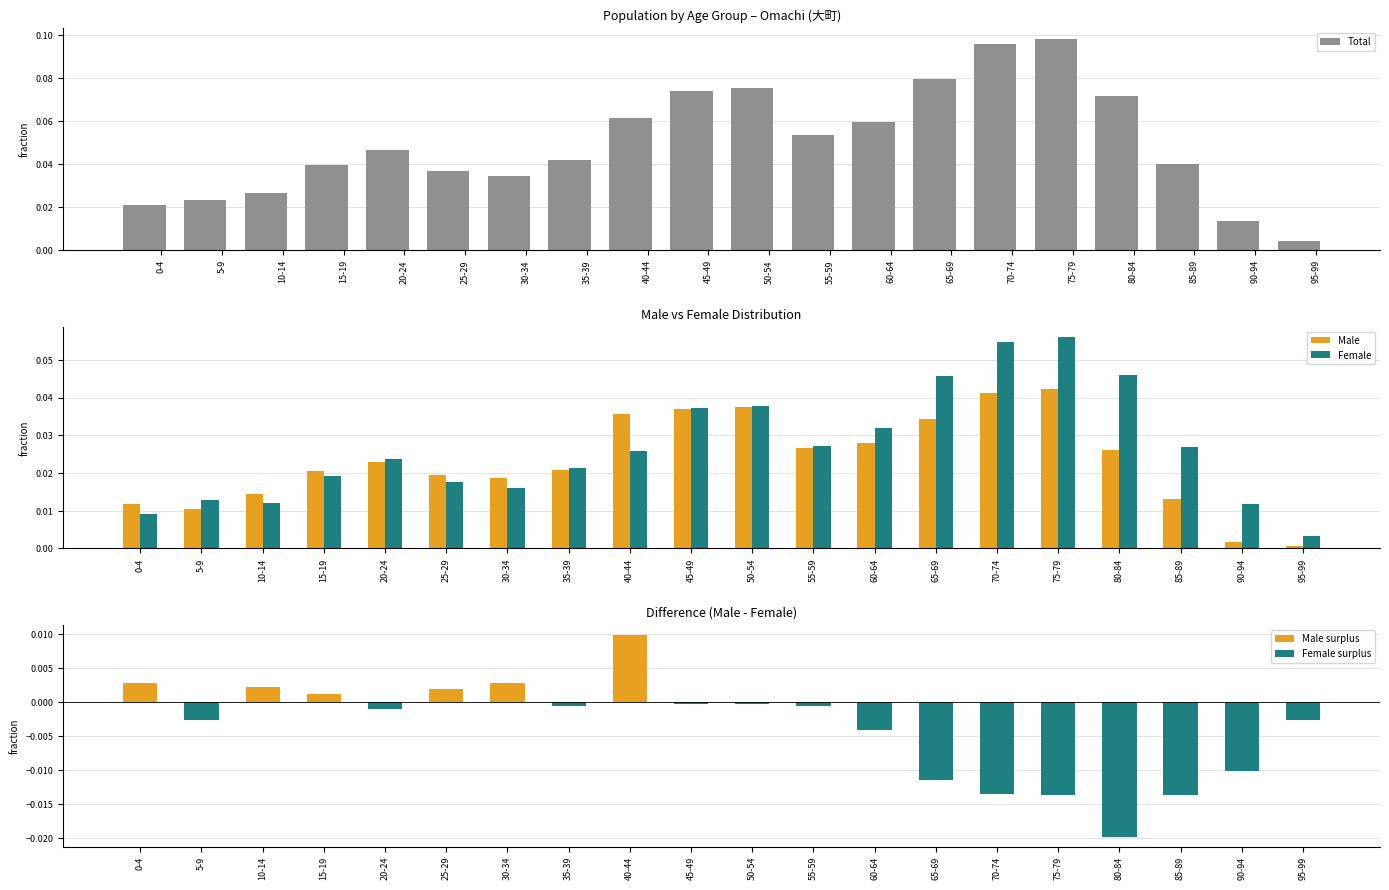

How many groups of bars are there?

20